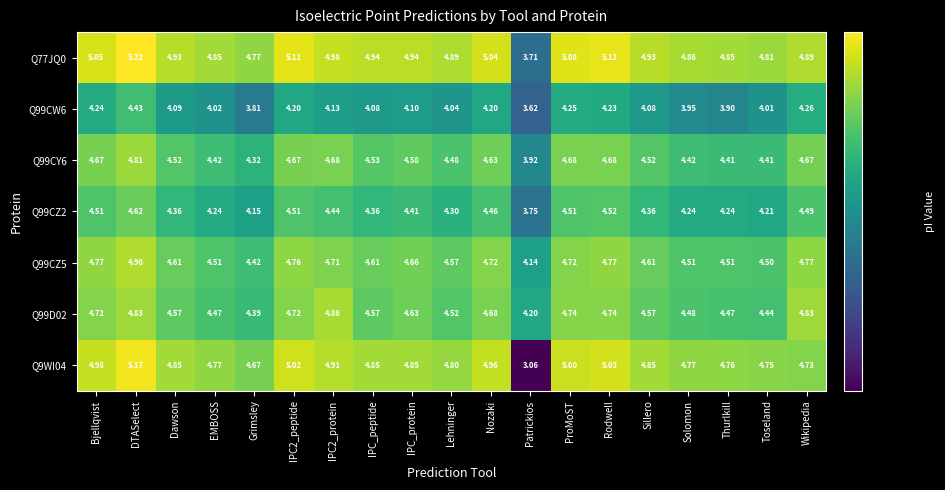

Is the value of Q77JQ0 at IPC_peptide greater than the value of Q99D02 at DTASelect?

Yes